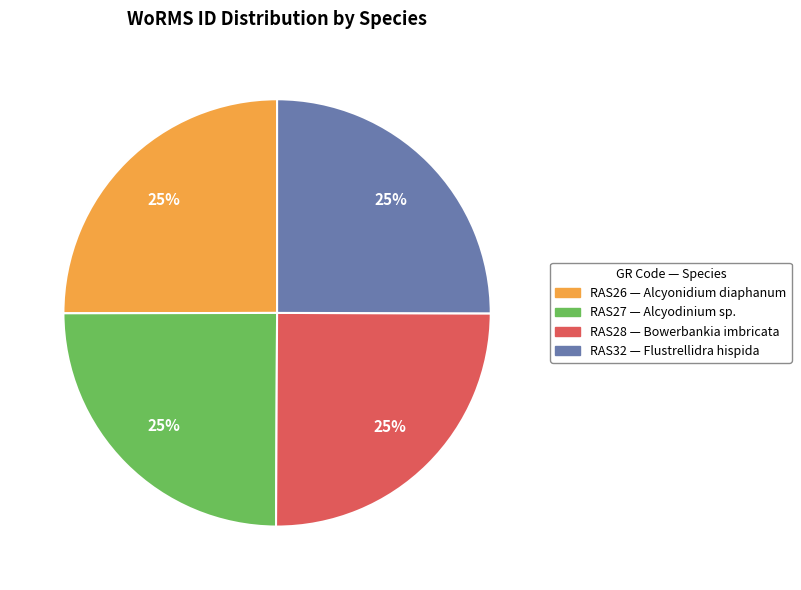

To the nearest percent, what is the average slice percentage?

25%